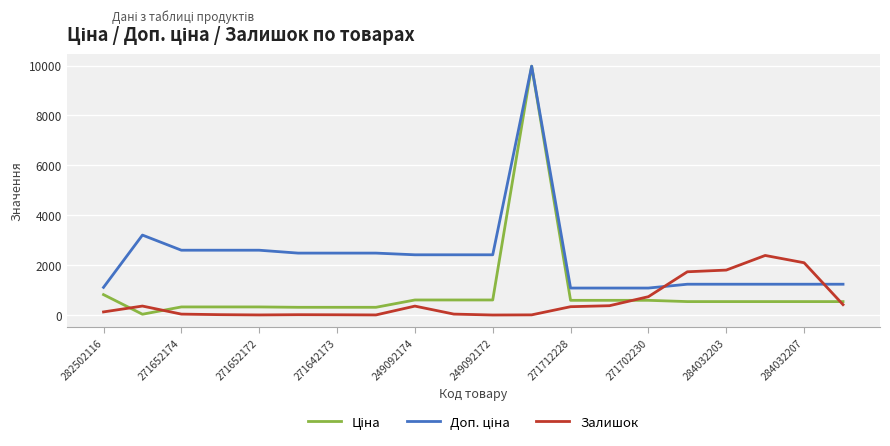

What is the highest value of the Залишок series?

2388.0